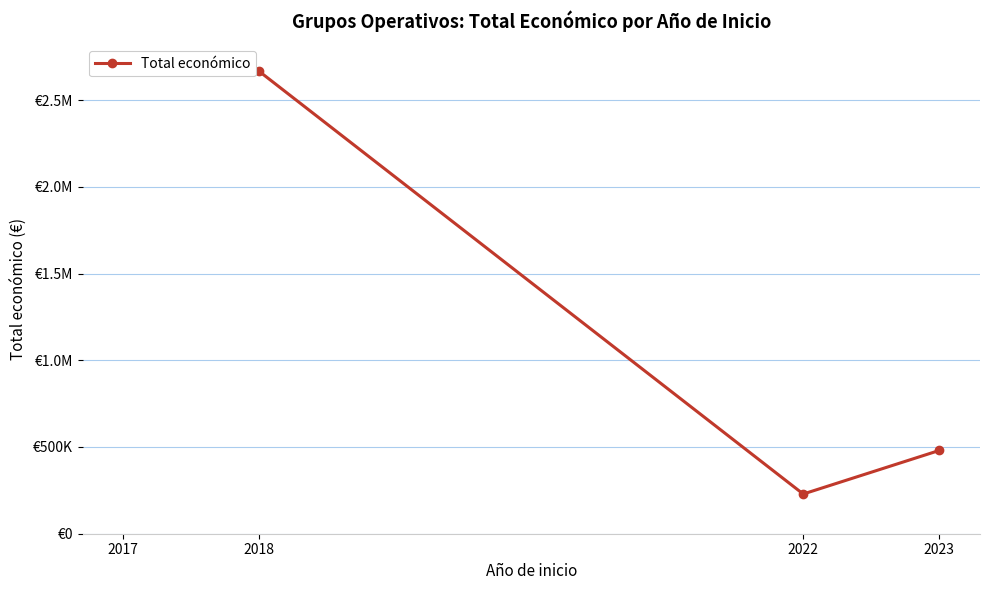

Which category has the lowest value across all series?

2022